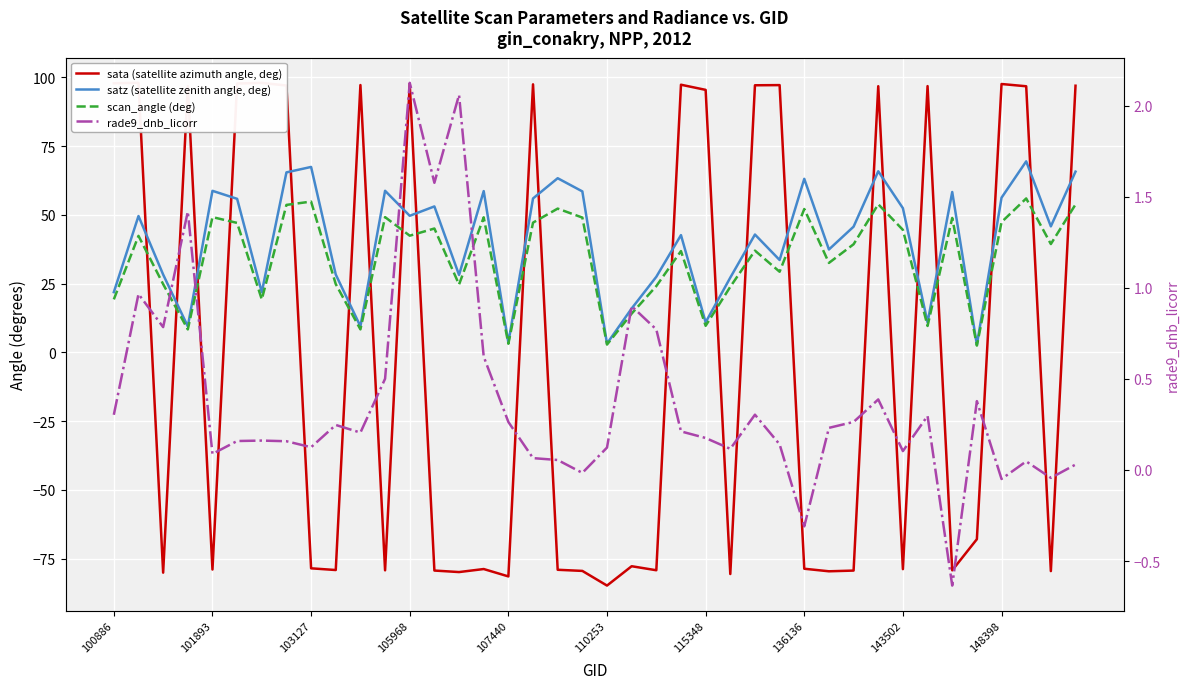

Count the number of categories in the chart.

40